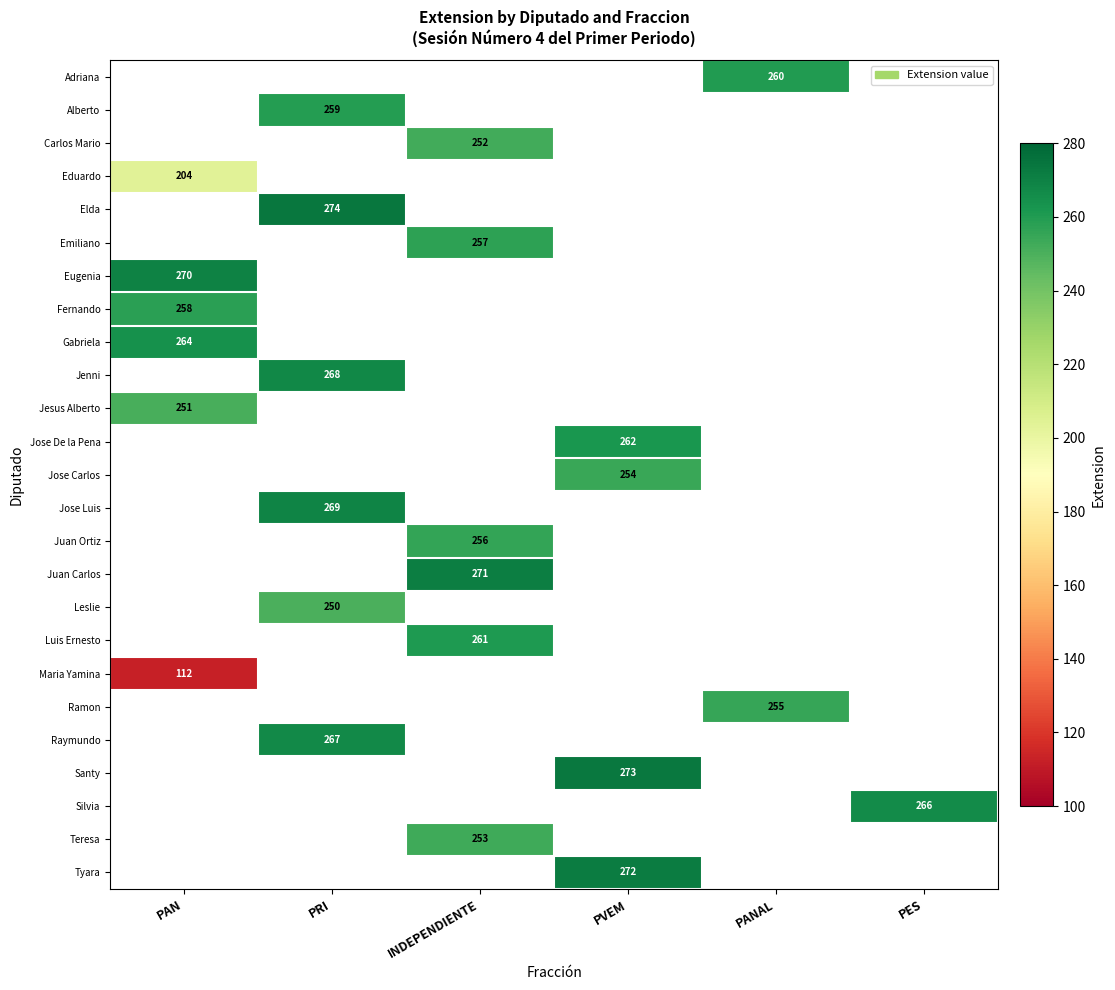

True or false: Teresa has a value of 115 at INDEPENDIENTE.

False